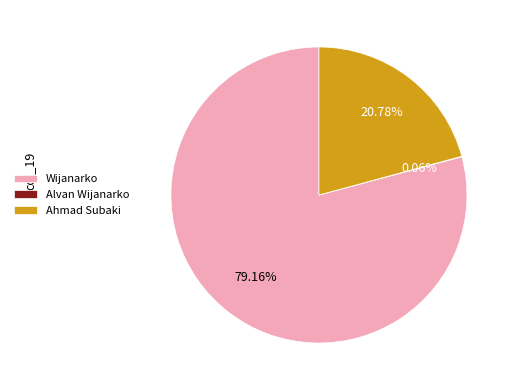

Which has a higher value, Wijanarko or Ahmad Subaki?

Wijanarko